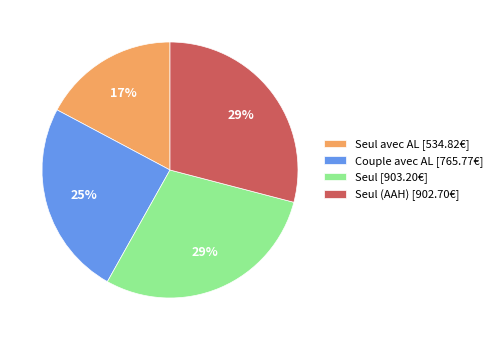

What is the ratio of the value at Seul avec AL [534.82€] to the value at Seul (AAH) [902.70€]?

0.6